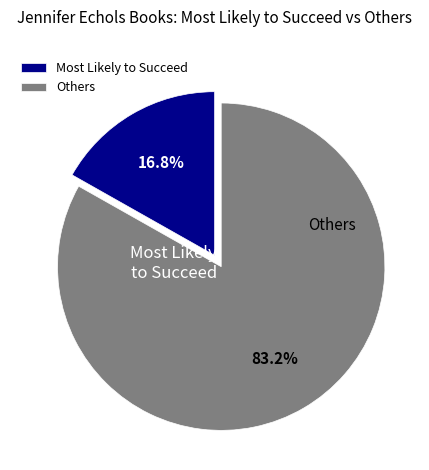

To the nearest percent, what is the difference between the largest and smallest slice percentages?

66%